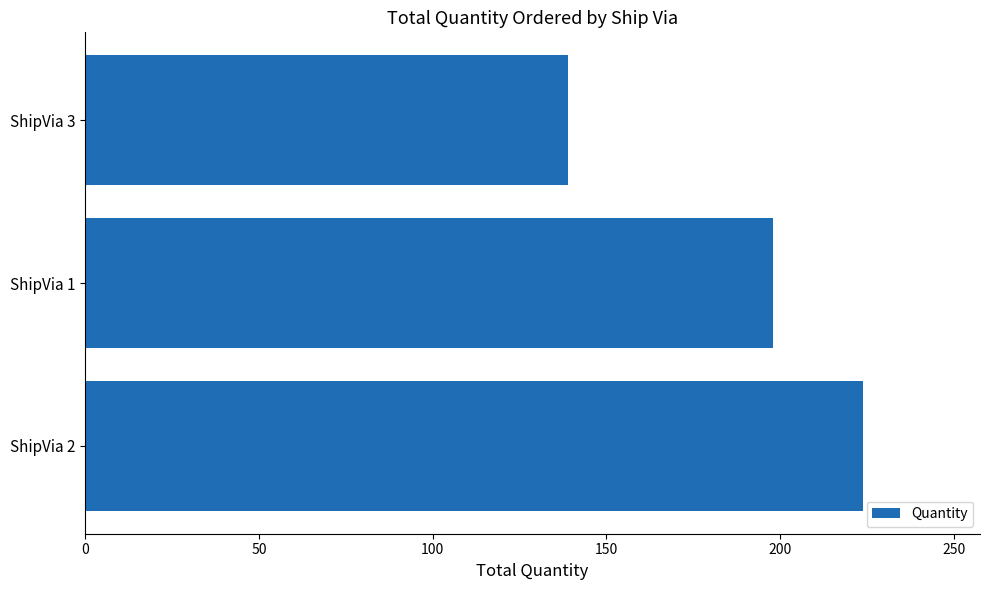

The value at ShipVia 2 is 364. True or false?

False